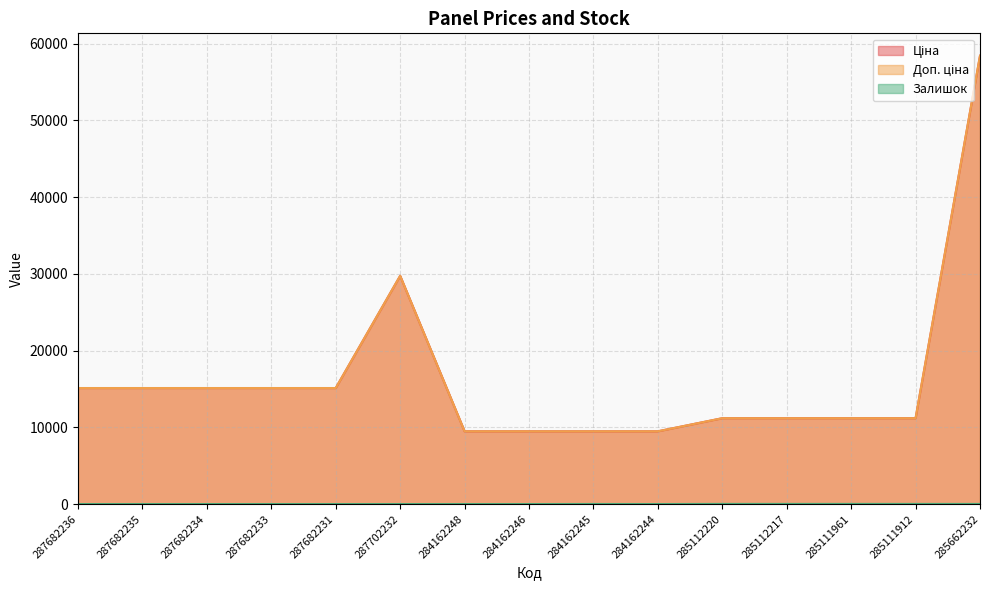

Which label corresponds to the largest value in the chart?

285662232